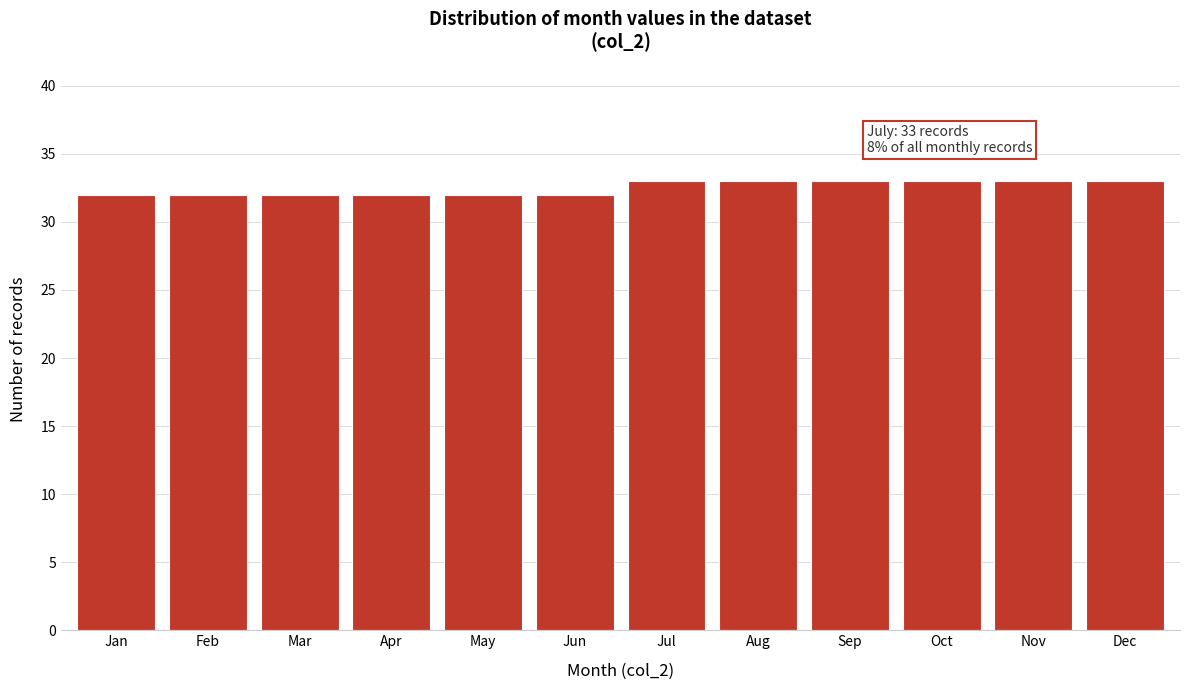

Reading right to left, transcribe all the data shown in this chart.

33	33	33	33	33	33	32	32	32	32	32	32